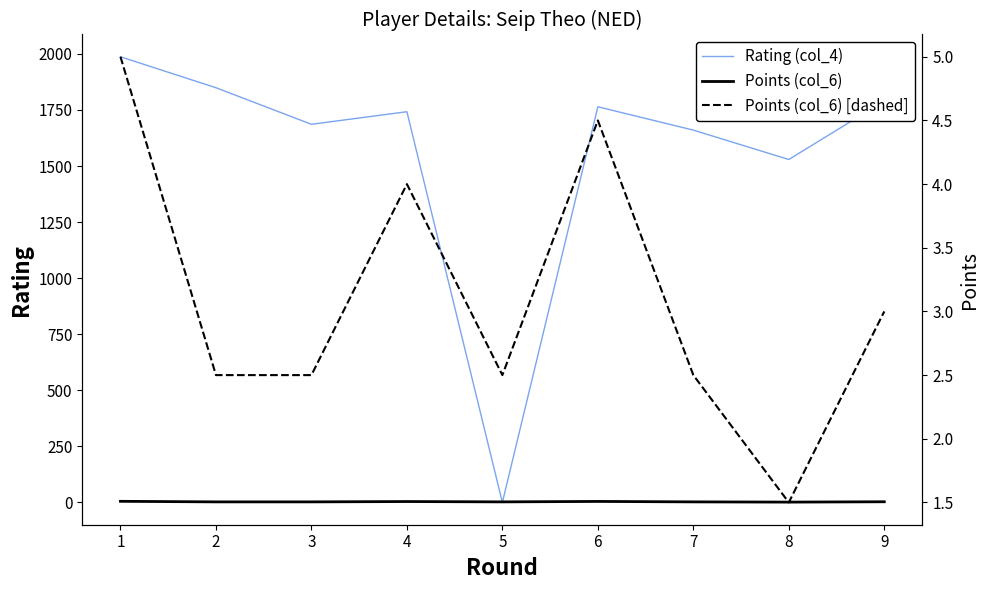

After their last crossing, which series has the higher values: Rating (col_4) or Points (col_6) [dashed]?

Rating (col_4)